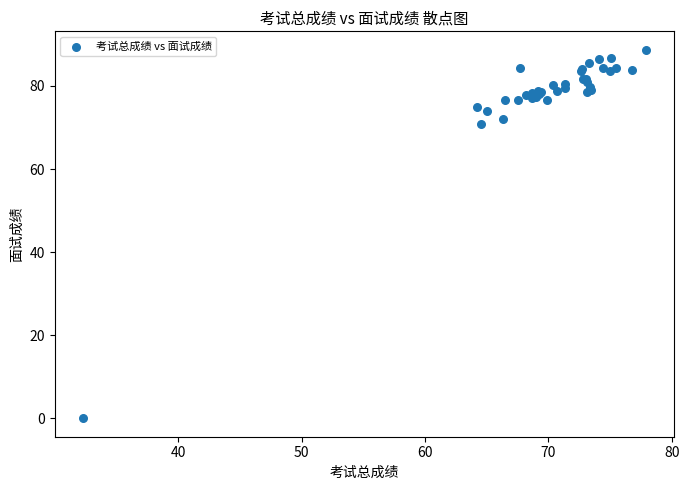

What Y value in the scatter plot is closest to 44?

70.8